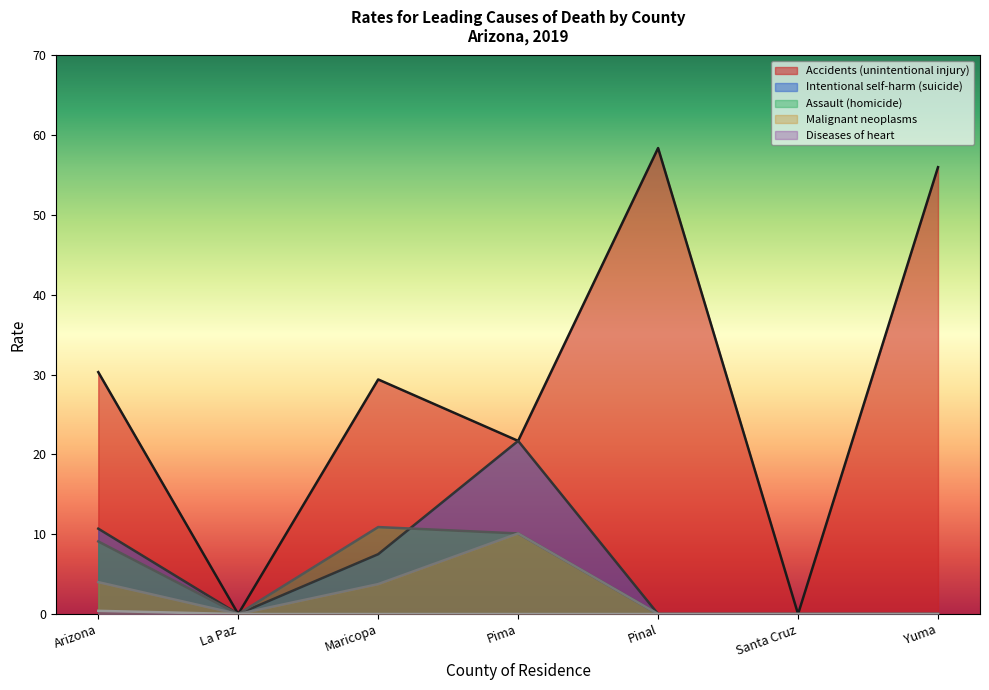

True or false: Accidents (unintentional injury) has a value of 30.3 at Arizona.

True